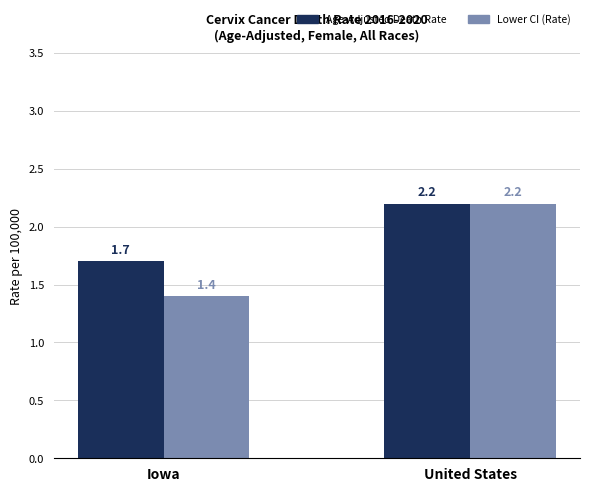

Rank the categories by Age-Adjusted Death Rate value from lowest to highest.

Iowa, United States